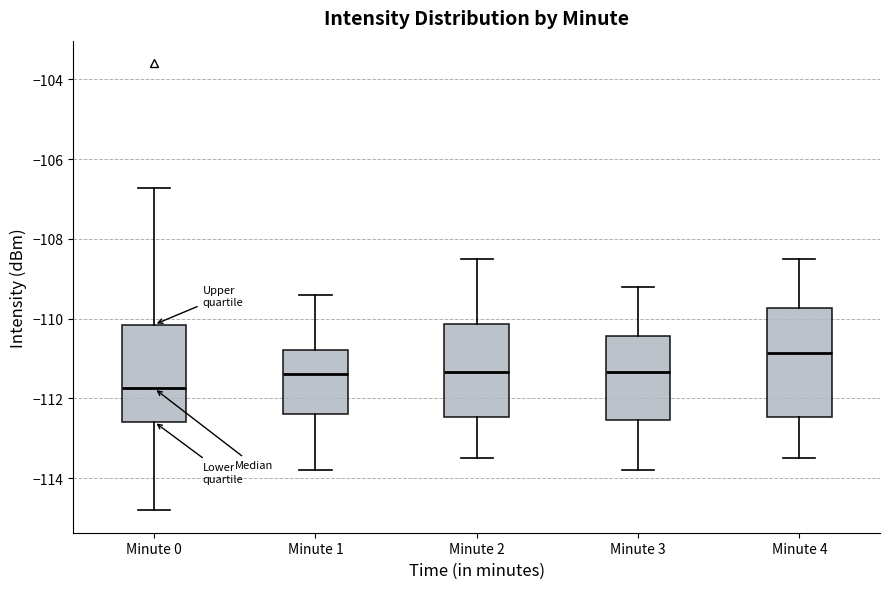

Where does the upper whisker of the box for Minute 4 end on the y-axis? The values are not printed on the chart, so give them approximately, as read against the axis.

-108.4